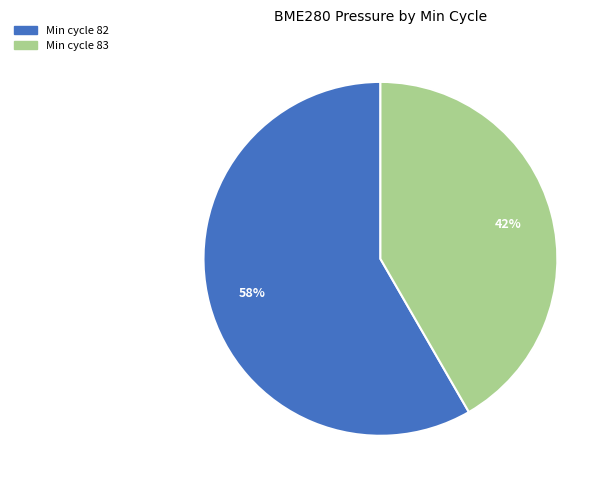

Is there a majority slice in this chart?

Yes